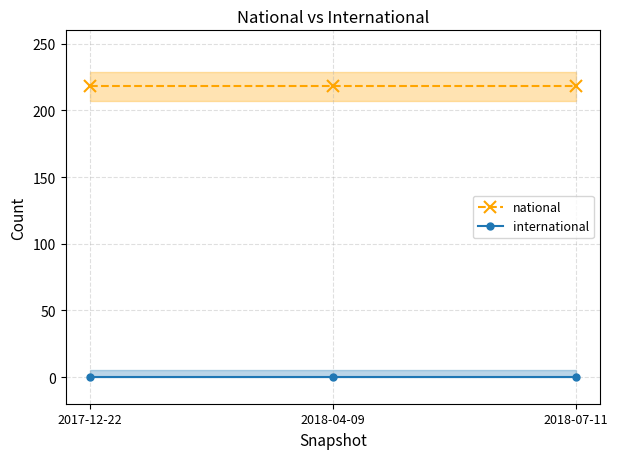

The international series shows 0 at 2018-04-09. True or false?

True